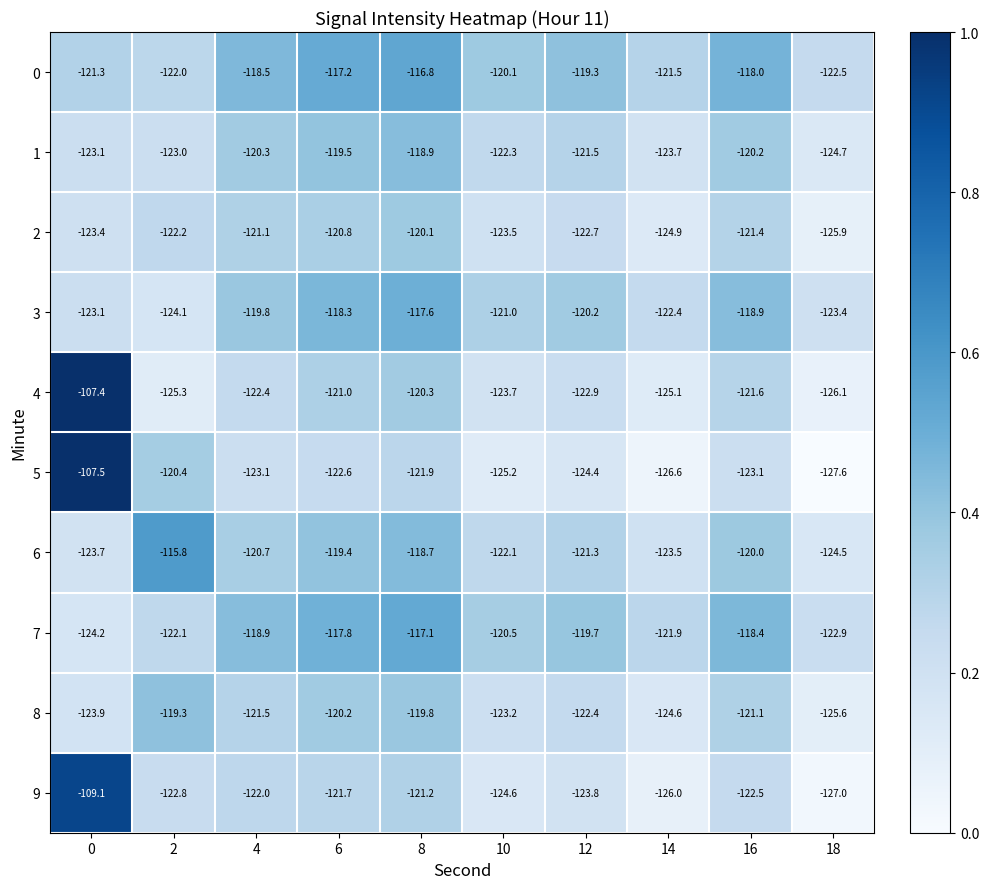

How many series are shown in this chart?

10